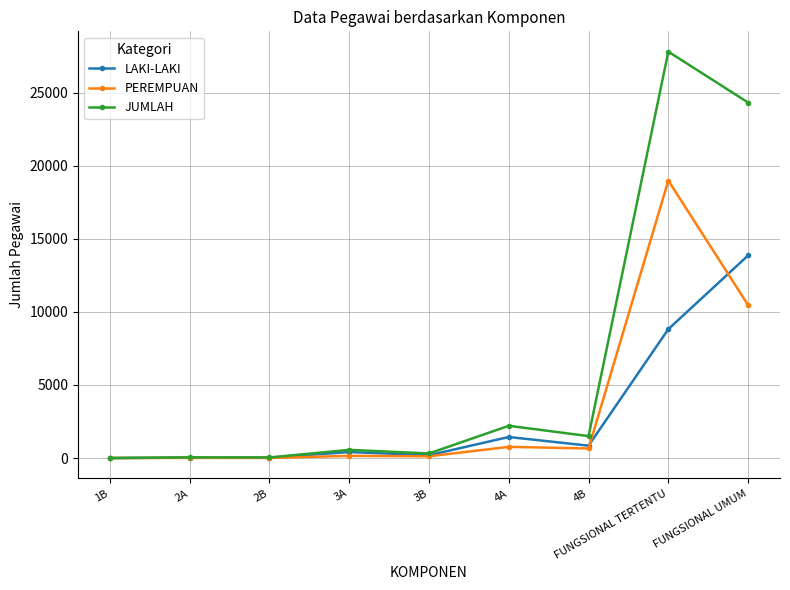

True or false: JUMLAH has more than 0 points higher than both neighbors.

True